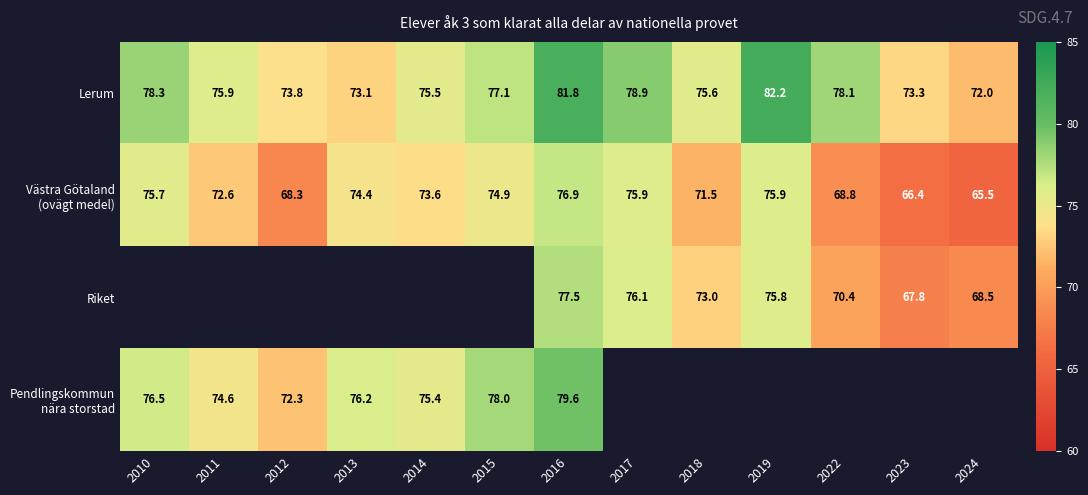

Count the number of data series in this chart.

4